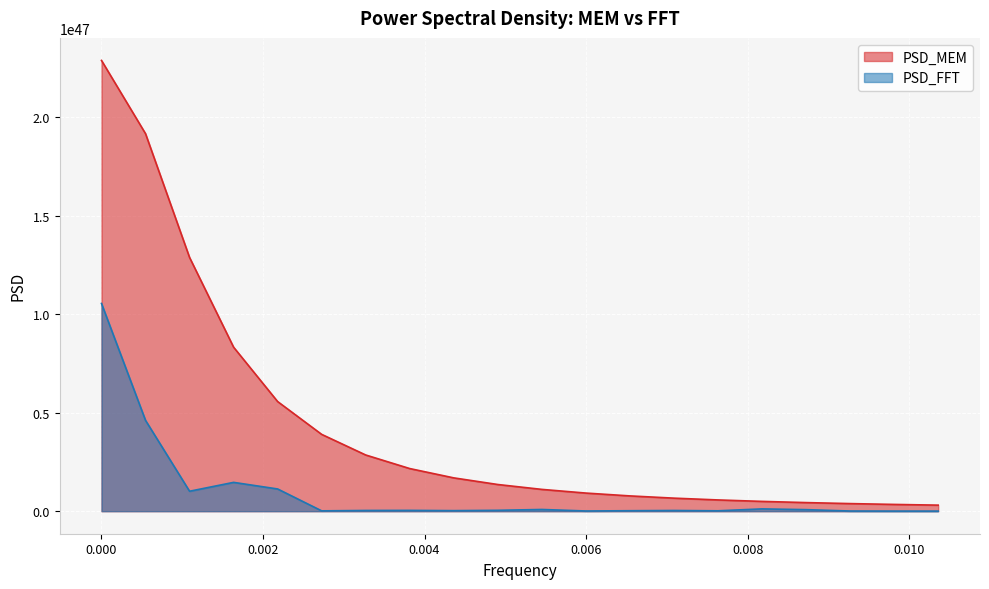

Which has a higher value, 0.0005452562704471102 or 0.008178844056706653?

0.0005452562704471102